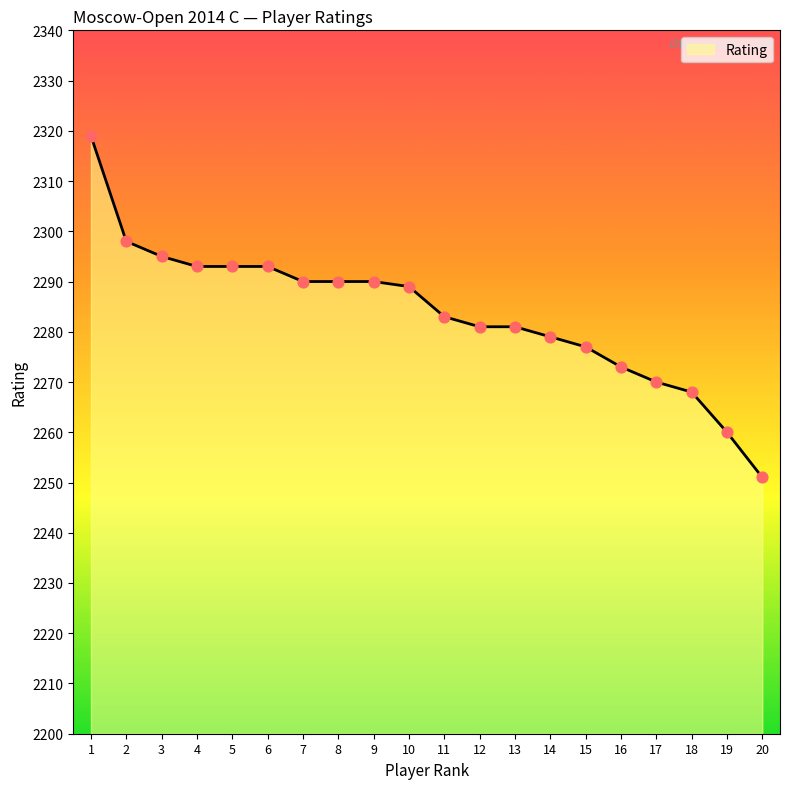

Between 5 and 2, which is larger?

2